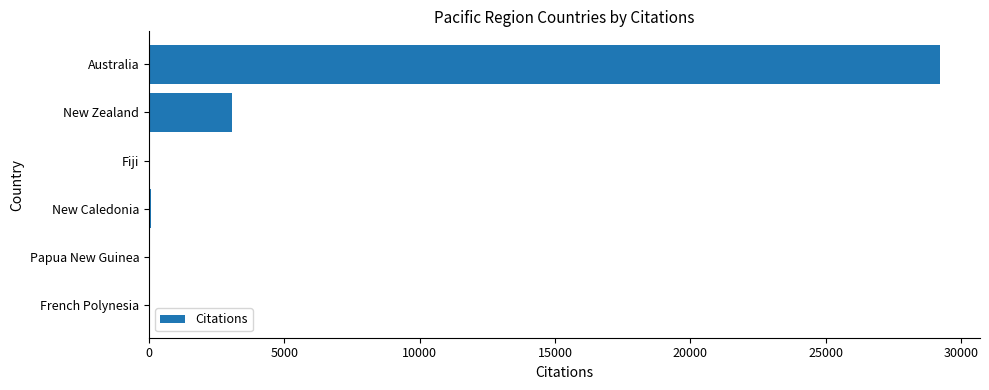

What is the sum of all values?

32486